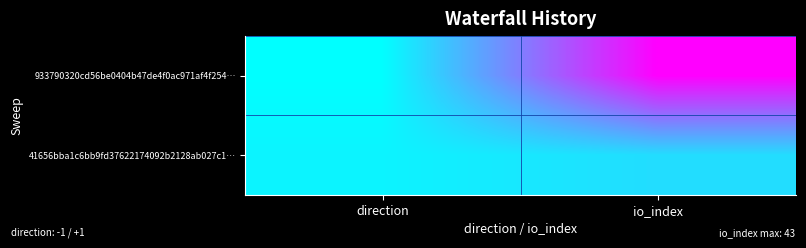

What is the difference between the highest and lowest values at direction?

2